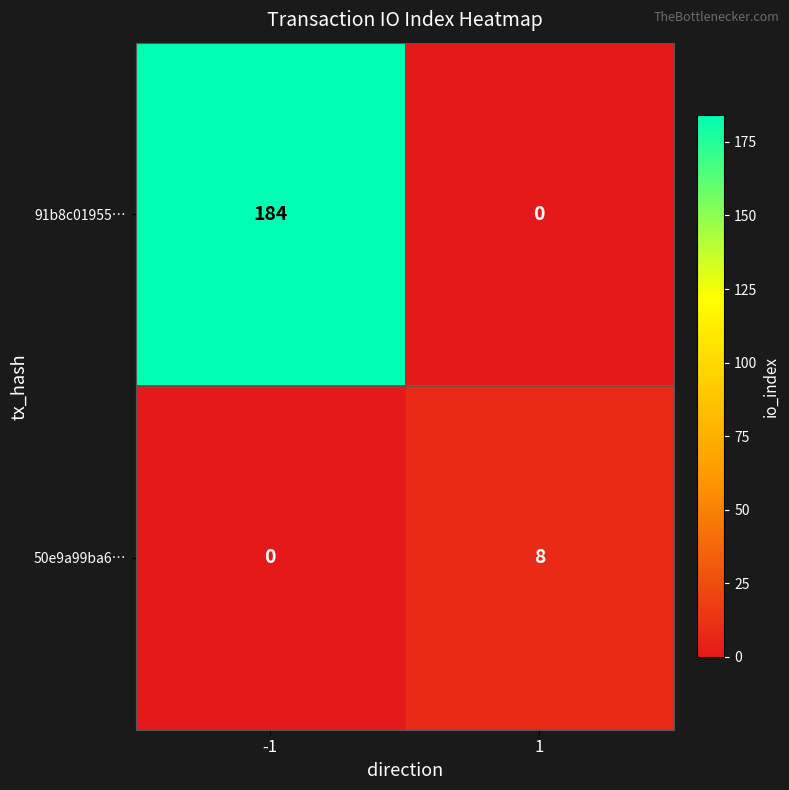

Reading left to right, what are all the values shown in this chart?

91b8c01955…: -1=184	1=0
50e9a99ba6…: -1=0	1=8